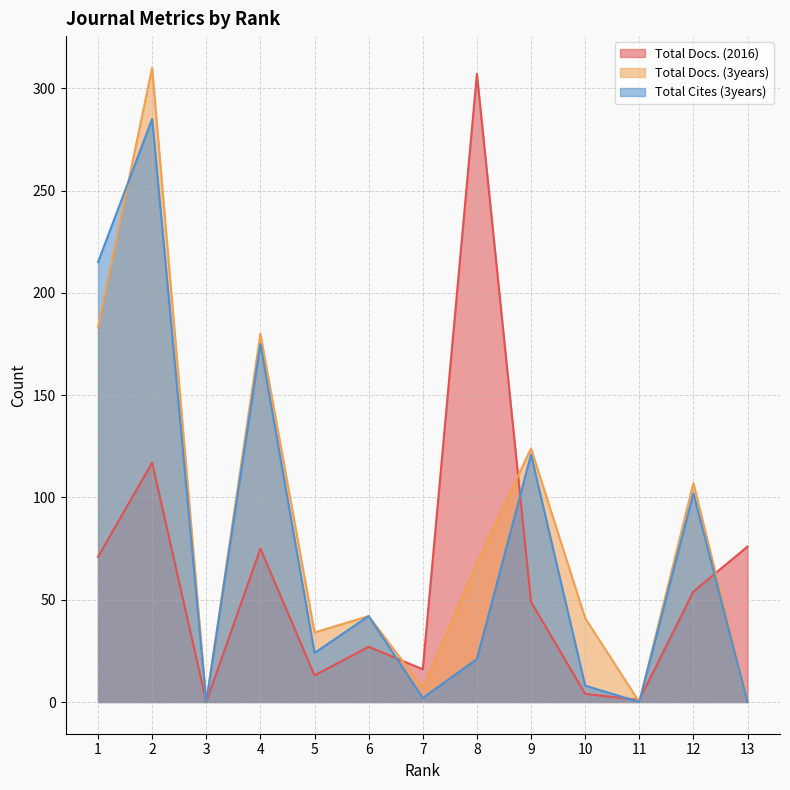

What is the difference between the highest and lowest values at 2?

193